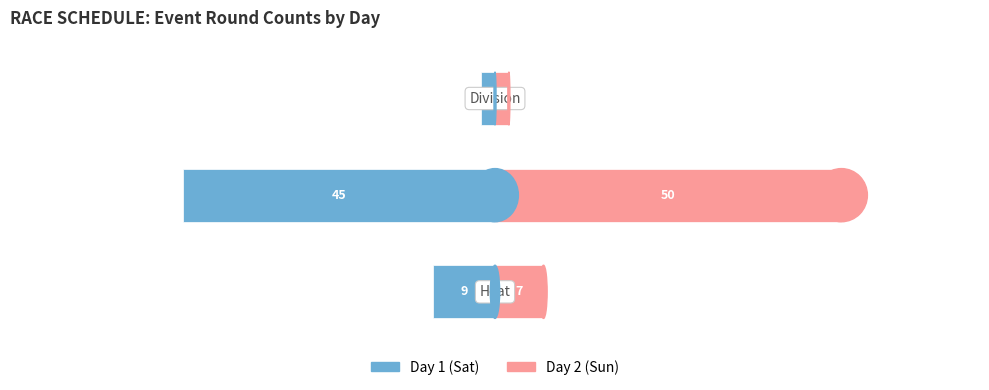

How many values in the Day 1 (Sat) series exceed -9?

1